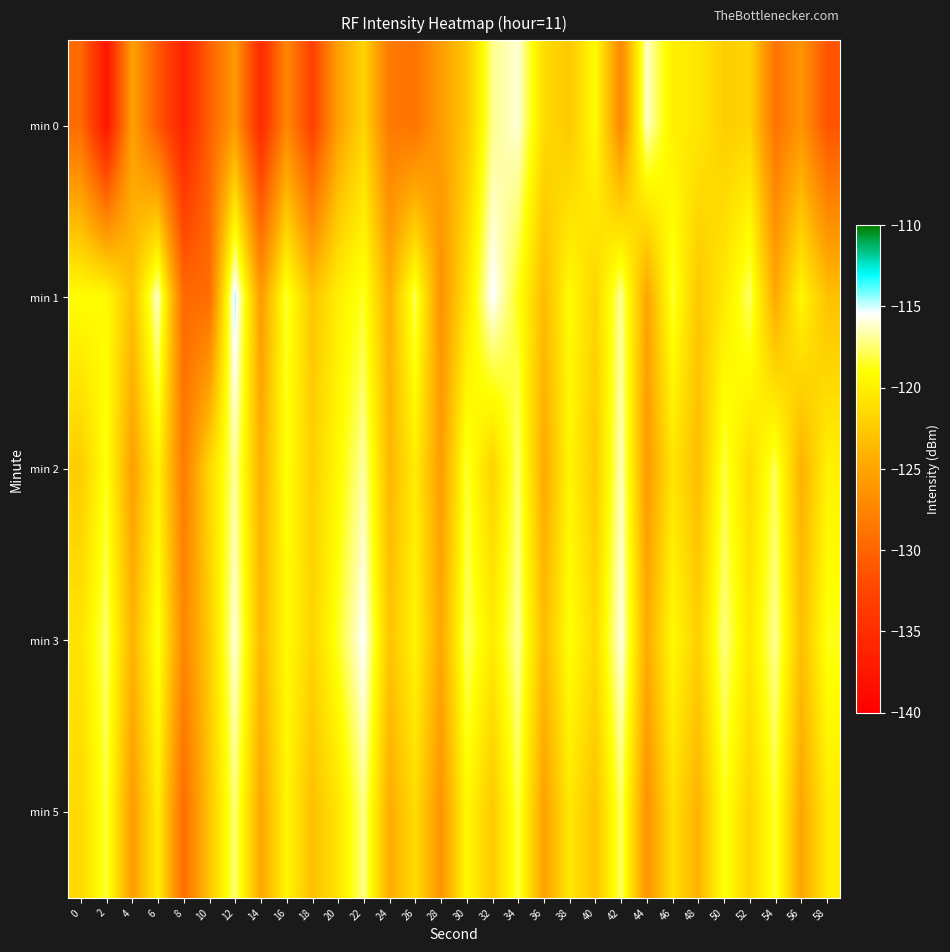

Reading left to right, extract all data points from this chart.

min 0: 0=-129.5	2=-137.5	4=-125.3	6=-131.0	8=-136.2	10=-130.3	12=-125.9	14=-135.3	16=-127.3	18=-133.0	20=-125.4	22=-121.8	24=-128.4	26=-128.9	28=-125.5	30=-122.7	32=-117.1	34=-116.0	36=-121.3	38=-122.6	40=-119.1	42=-127.3	44=-116.2	46=-120.0	48=-120.5	50=-122.2	52=-121.9	54=-128.8	56=-126.2	58=-131.2
min 1: 0=-119.1	2=-119.3	4=-123.2	6=-116.1	8=-129.7	10=-129.4	12=-114.6	14=-125.7	16=-118.3	18=-122.9	20=-120.0	22=-118.5	24=-124.3	26=-117.8	28=-126.4	30=-120.9	32=-115.3	34=-118.7	36=-123.5	38=-119.2	40=-121.8	42=-116.9	44=-125.1	46=-118.3	48=-122.7	50=-120.4	52=-117.6	54=-124.8	56=-119.5	58=-123.1
min 2: 0=-122.3	2=-118.7	4=-125.4	6=-119.8	8=-128.2	10=-121.5	12=-116.8	14=-124.3	16=-118.9	18=-122.1	20=-119.4	22=-116.7	24=-123.8	26=-120.2	28=-125.6	30=-118.3	32=-121.9	34=-117.4	36=-124.7	38=-119.6	40=-122.5	42=-116.3	44=-125.8	46=-120.7	48=-123.4	50=-118.1	52=-121.3	54=-117.8	56=-124.2	58=-119.9
min 3: 0=-120.8	2=-117.5	4=-124.1	6=-118.6	8=-127.3	10=-122.4	12=-115.9	14=-123.7	16=-119.2	18=-121.8	20=-118.5	22=-115.4	24=-122.9	26=-119.7	28=-124.8	30=-117.6	32=-120.3	34=-116.8	36=-123.5	38=-118.9	40=-121.4	42=-115.7	44=-124.6	46=-119.3	48=-122.1	50=-117.2	52=-120.5	54=-116.9	56=-123.3	58=-118.7
min 5: 0=-121.5	2=-118.2	4=-125.7	6=-120.1	8=-129.4	10=-122.8	12=-117.3	14=-124.9	16=-119.6	18=-123.2	20=-120.7	22=-117.1	24=-124.5	26=-121.3	28=-126.2	30=-119.4	32=-122.6	34=-118.0	36=-125.3	38=-120.5	40=-123.0	42=-117.6	44=-126.4	46=-121.0	48=-124.1	50=-118.7	52=-121.8	54=-118.3	56=-125.0	58=-120.3